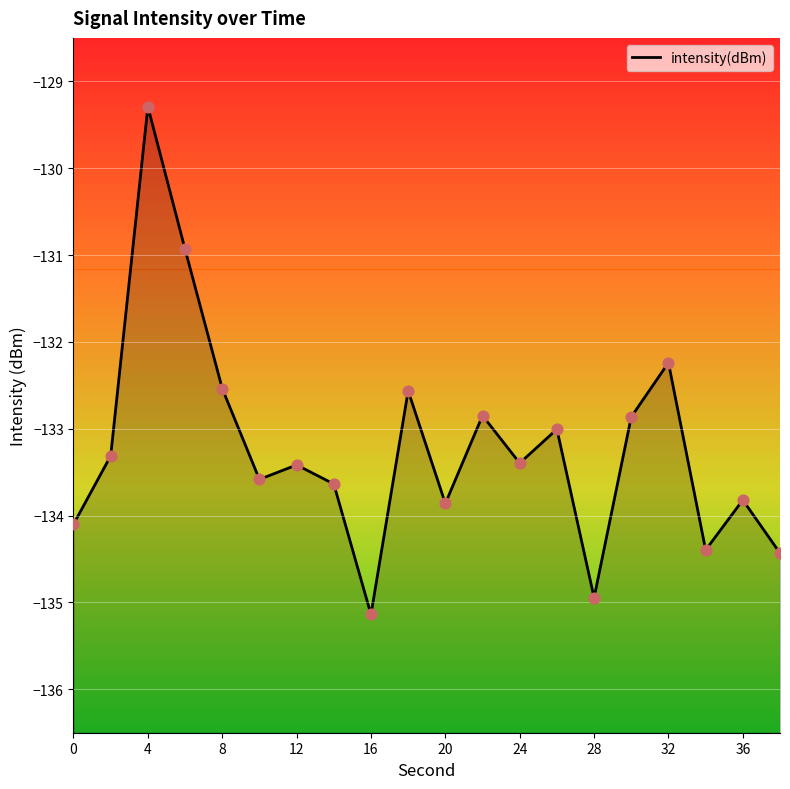

Between 12 and 0, which is larger?

12